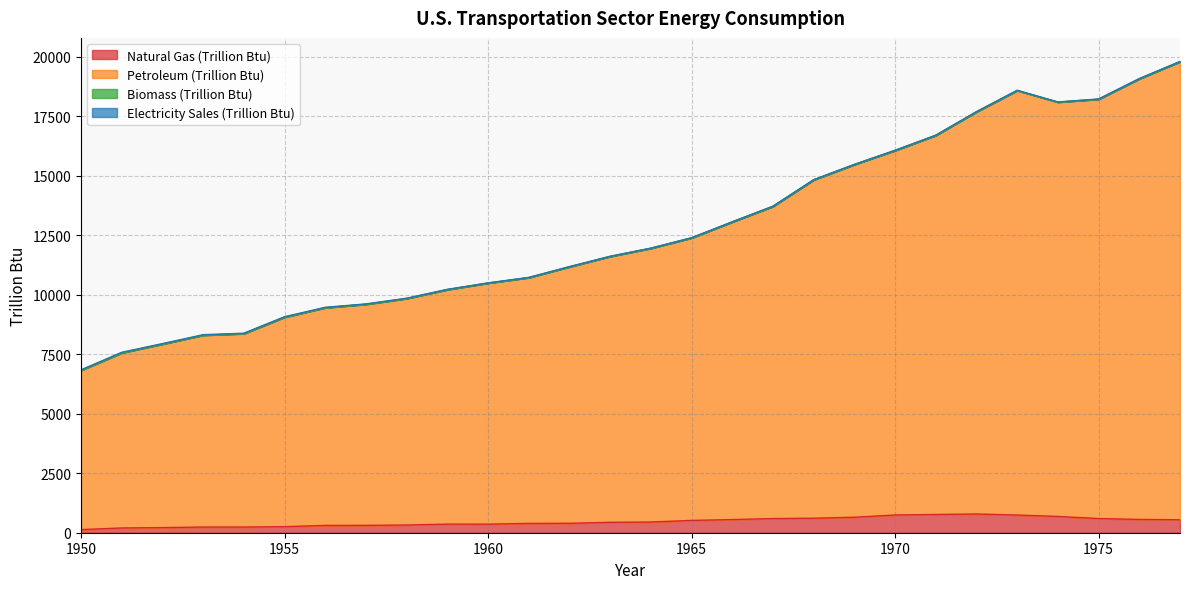

True or false: Petroleum (Trillion Btu) has a value of 22337.1 at 1967.

False